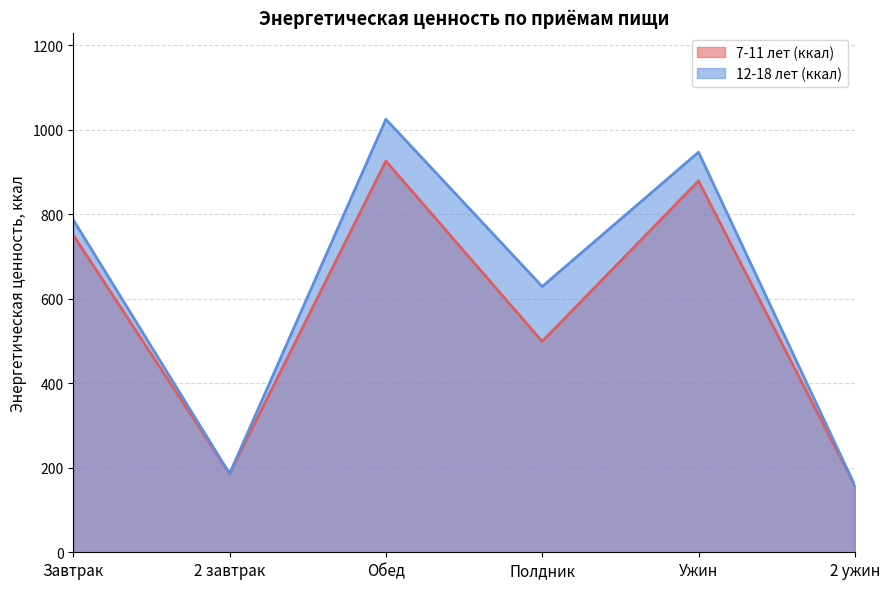

What is the value of the 12-18 лет (ккал) point at the 1st from the left?

787